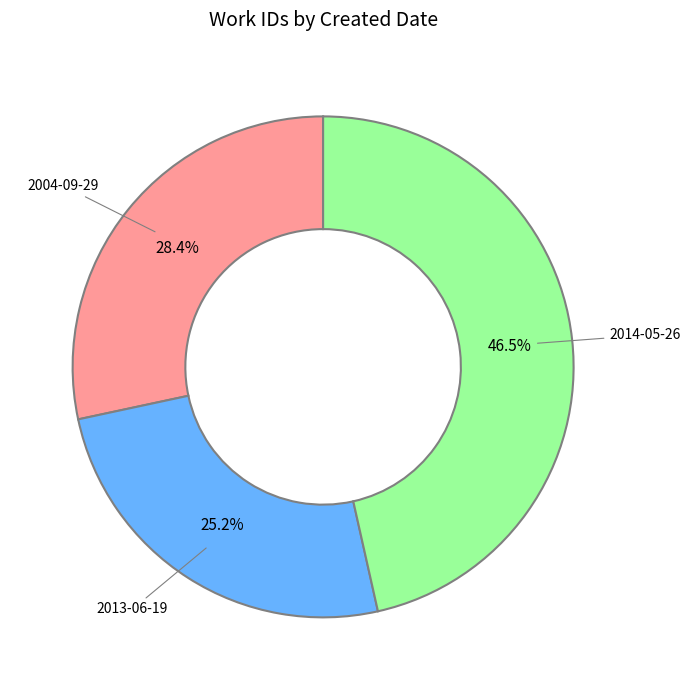

Do 2013-06-19 and 2014-05-26 together represent more than half of the pie?

Yes